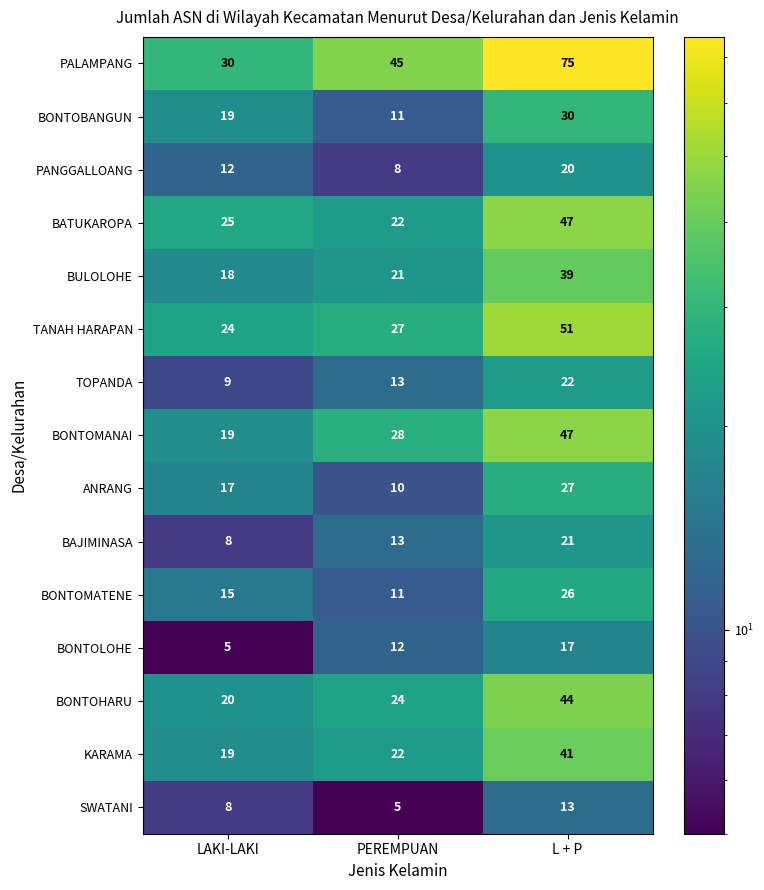

Which series has the largest range (max minus min)?

PALAMPANG